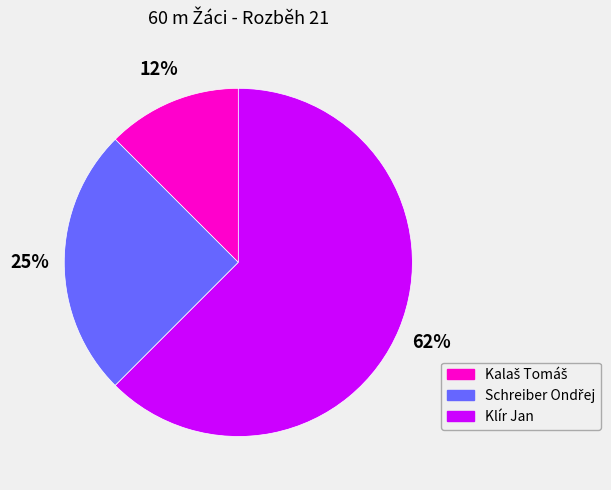

To the nearest percent, what is the average slice percentage?

33%